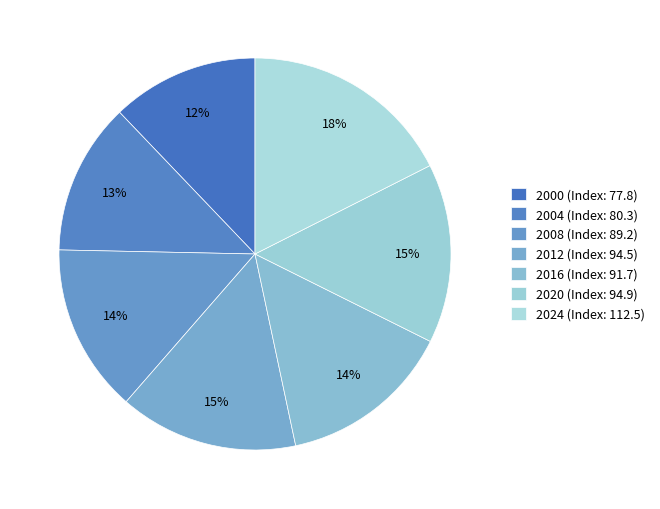

Count the number of slices in the pie.

7